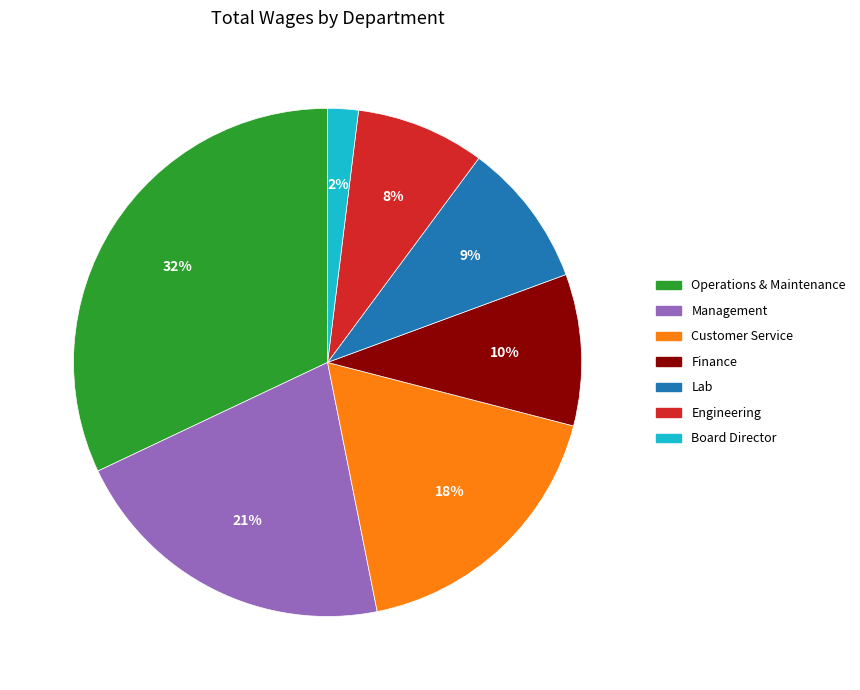

Which has a higher value, Engineering or Board Director?

Engineering